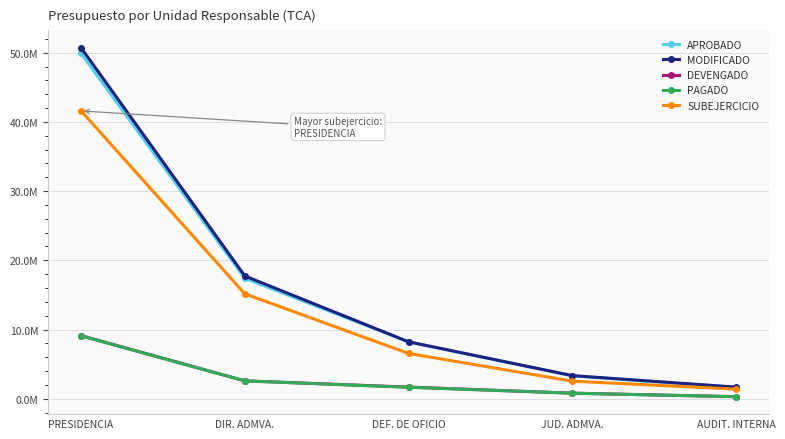

What are all the series names shown in the legend?

APROBADO, MODIFICADO, DEVENGADO, PAGADO, SUBEJERCICIO